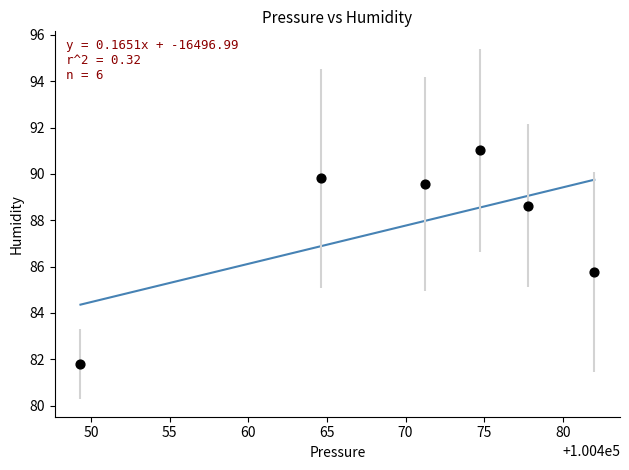

What is the average Y value?

87.8